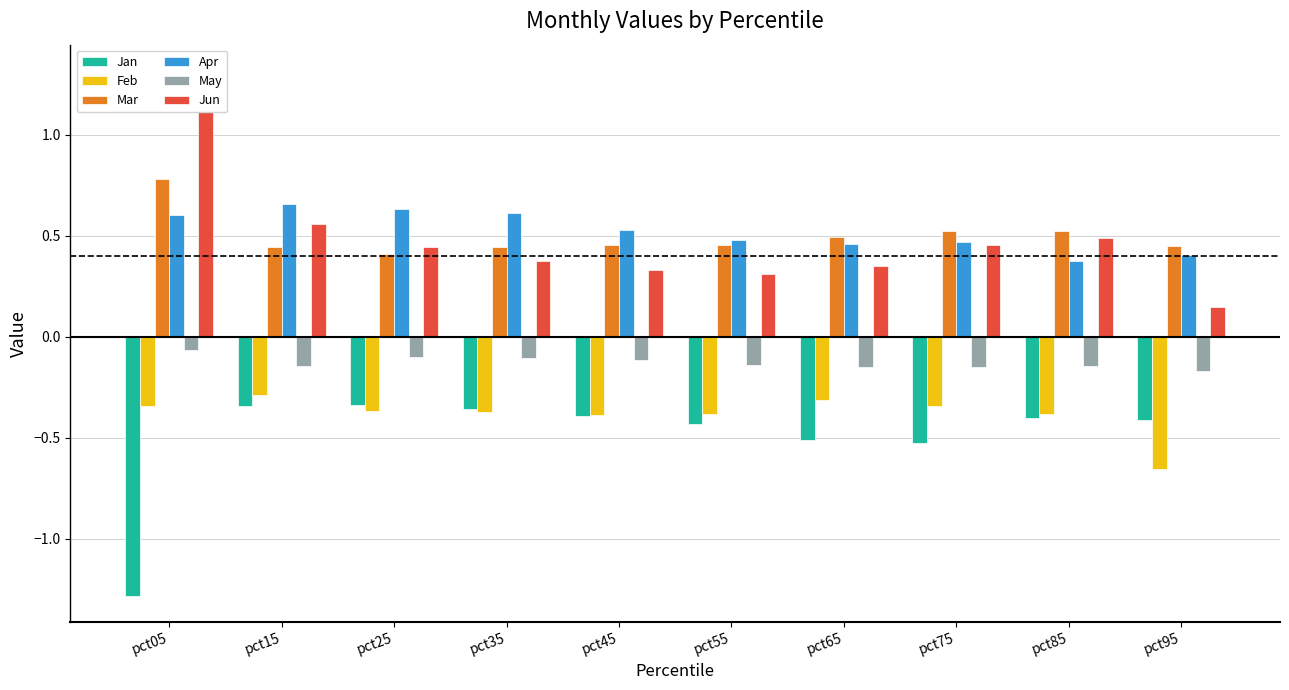

Is it true that Feb equals -0.4 at pct25?

True